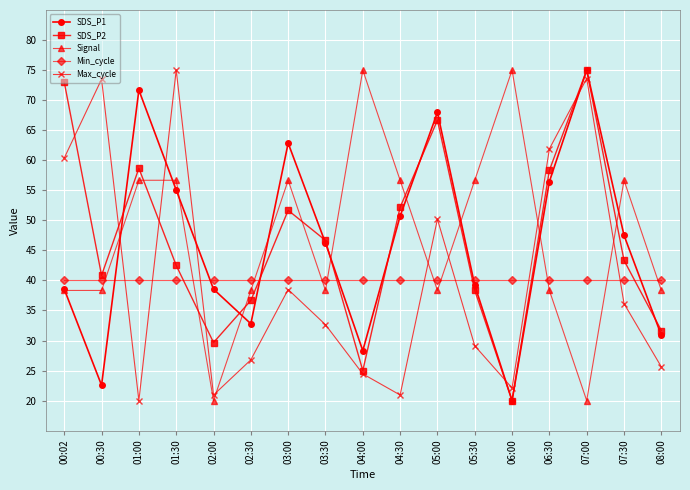

Is the value of SDS_P1 at 06:30 greater than the value of Min_cycle at 02:00?

Yes